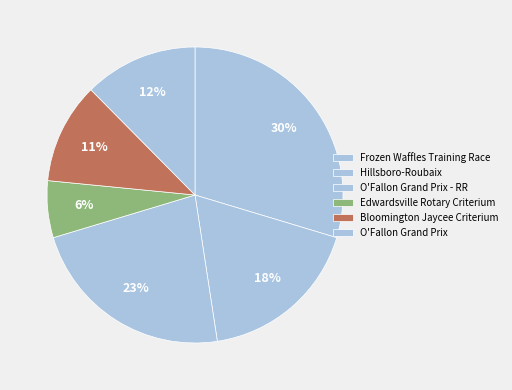

How many segments does this pie chart have?

6